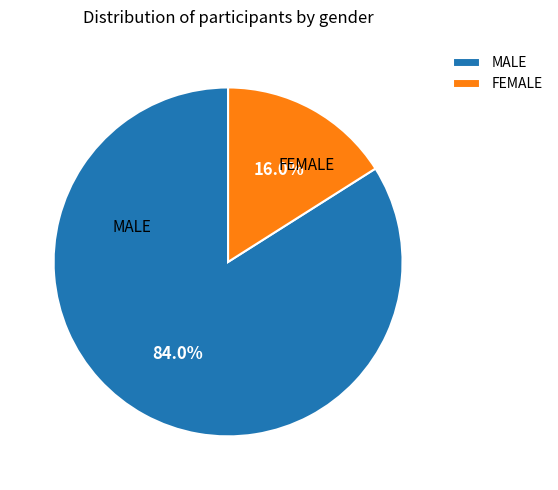

Rank the categories by value from highest to lowest.

MALE, FEMALE